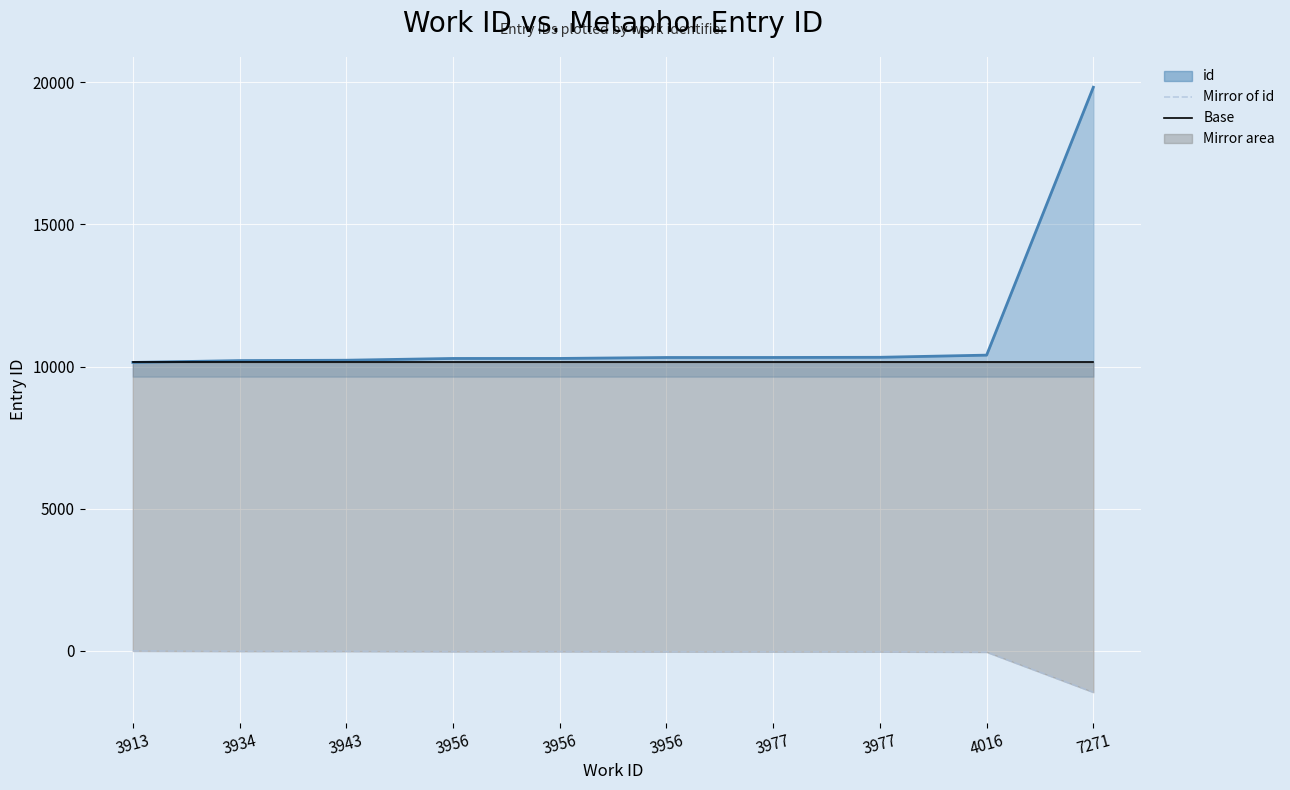

Between 3956 and 3977, which series saw the biggest shift?

id (line)